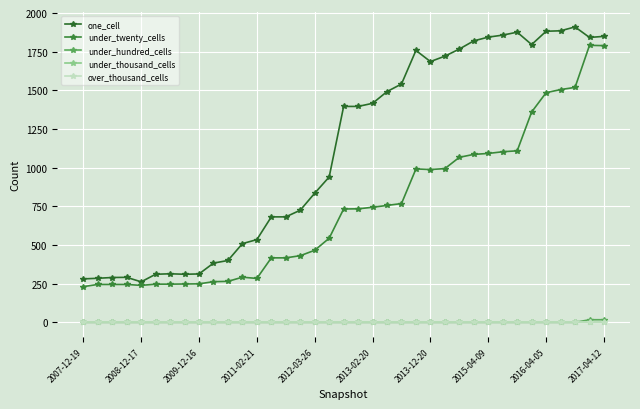

True or false: under_thousand_cells and under_hundred_cells intersect in this chart.

False